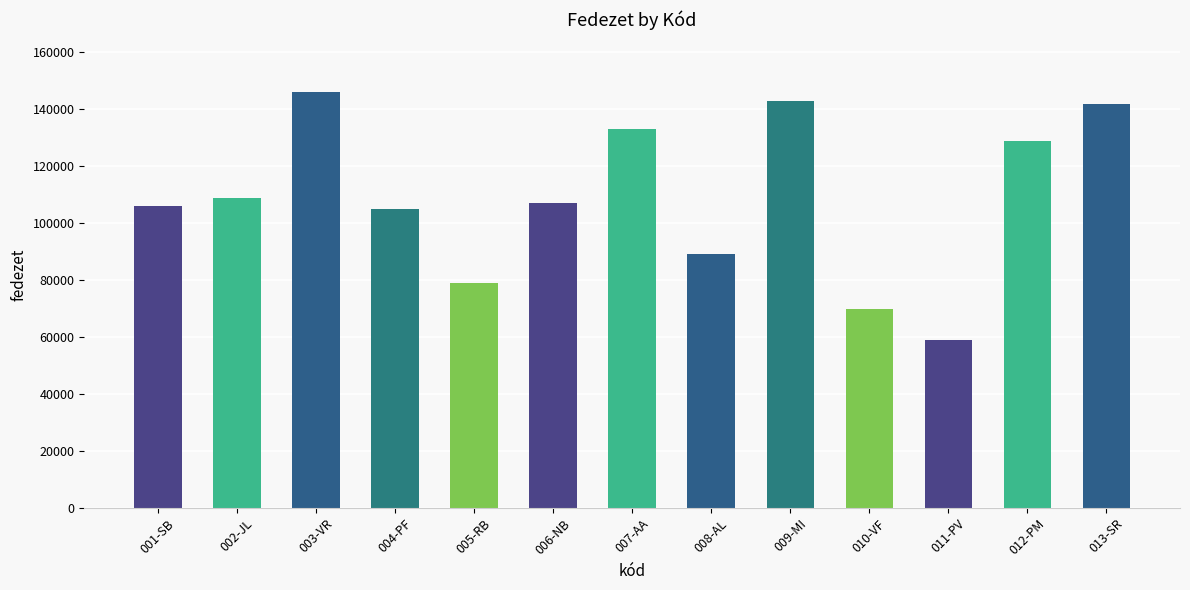

At which category does the chart reach its minimum across all series?

011-PV